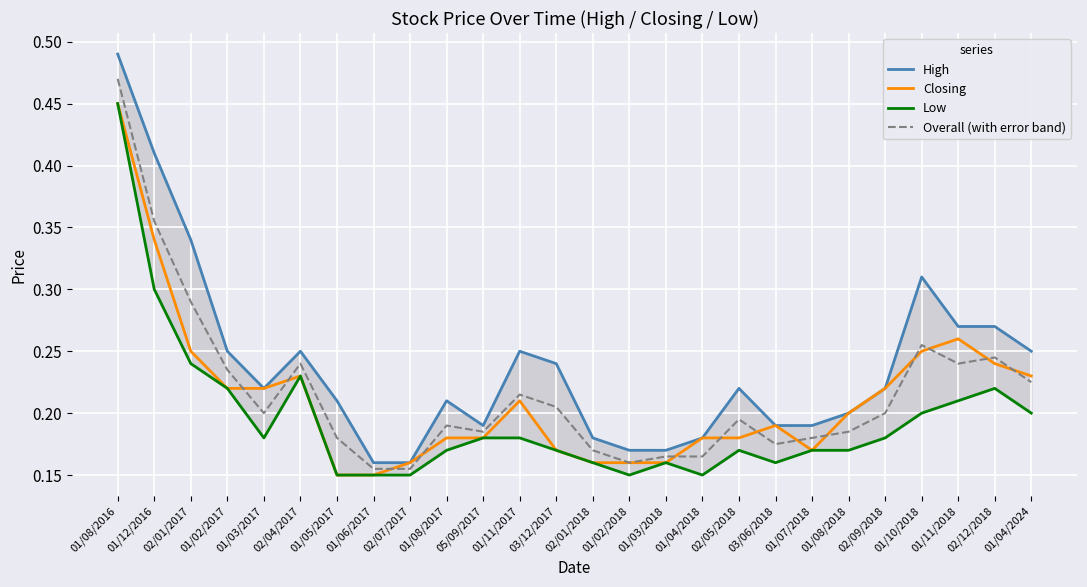

Reading left to right, list all the values displayed in this chart.

High: 01/08/2016=0.5	01/12/2016=0.4	02/01/2017=0.3	01/02/2017=0.2	01/03/2017=0.2	02/04/2017=0.2	01/05/2017=0.2	01/06/2017=0.2	02/07/2017=0.2	01/08/2017=0.2	05/09/2017=0.2	01/11/2017=0.2	03/12/2017=0.2	02/01/2018=0.2	01/02/2018=0.2	01/03/2018=0.2	01/04/2018=0.2	02/05/2018=0.2	03/06/2018=0.2	01/07/2018=0.2	01/08/2018=0.2	02/09/2018=0.2	01/10/2018=0.3	01/11/2018=0.3	02/12/2018=0.3	01/04/2024=0.2
Closing: 01/08/2016=0.5	01/12/2016=0.3	02/01/2017=0.2	01/02/2017=0.2	01/03/2017=0.2	02/04/2017=0.2	01/05/2017=0.1	01/06/2017=0.1	02/07/2017=0.2	01/08/2017=0.2	05/09/2017=0.2	01/11/2017=0.2	03/12/2017=0.2	02/01/2018=0.2	01/02/2018=0.2	01/03/2018=0.2	01/04/2018=0.2	02/05/2018=0.2	03/06/2018=0.2	01/07/2018=0.2	01/08/2018=0.2	02/09/2018=0.2	01/10/2018=0.2	01/11/2018=0.3	02/12/2018=0.2	01/04/2024=0.2
Low: 01/08/2016=0.5	01/12/2016=0.3	02/01/2017=0.2	01/02/2017=0.2	01/03/2017=0.2	02/04/2017=0.2	01/05/2017=0.1	01/06/2017=0.1	02/07/2017=0.1	01/08/2017=0.2	05/09/2017=0.2	01/11/2017=0.2	03/12/2017=0.2	02/01/2018=0.2	01/02/2018=0.1	01/03/2018=0.2	01/04/2018=0.1	02/05/2018=0.2	03/06/2018=0.2	01/07/2018=0.2	01/08/2018=0.2	02/09/2018=0.2	01/10/2018=0.2	01/11/2018=0.2	02/12/2018=0.2	01/04/2024=0.2
Overall (with error band): 01/08/2016=0.5	01/12/2016=0.4	02/01/2017=0.3	01/02/2017=0.2	01/03/2017=0.2	02/04/2017=0.2	01/05/2017=0.2	01/06/2017=0.2	02/07/2017=0.2	01/08/2017=0.2	05/09/2017=0.2	01/11/2017=0.2	03/12/2017=0.2	02/01/2018=0.2	01/02/2018=0.2	01/03/2018=0.2	01/04/2018=0.2	02/05/2018=0.2	03/06/2018=0.2	01/07/2018=0.2	01/08/2018=0.2	02/09/2018=0.2	01/10/2018=0.3	01/11/2018=0.2	02/12/2018=0.2	01/04/2024=0.2